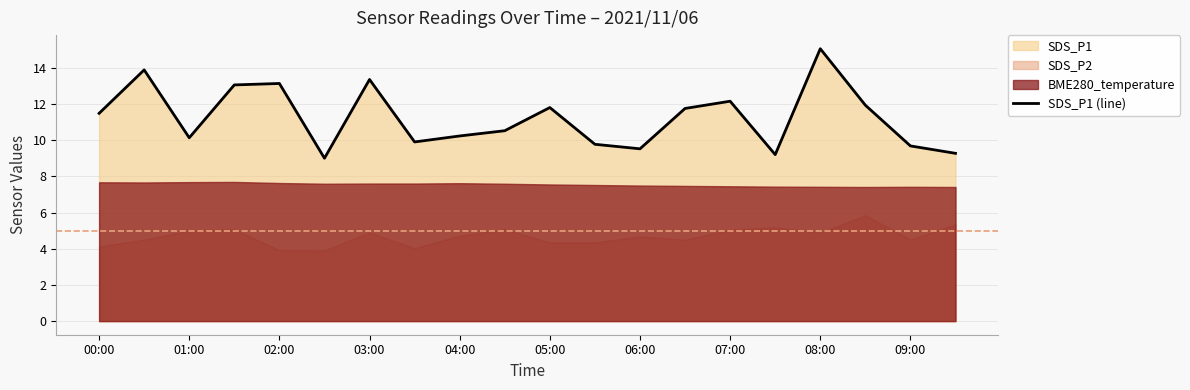

How many points are lower than both their immediate neighbors (excluding endpoints)?

5